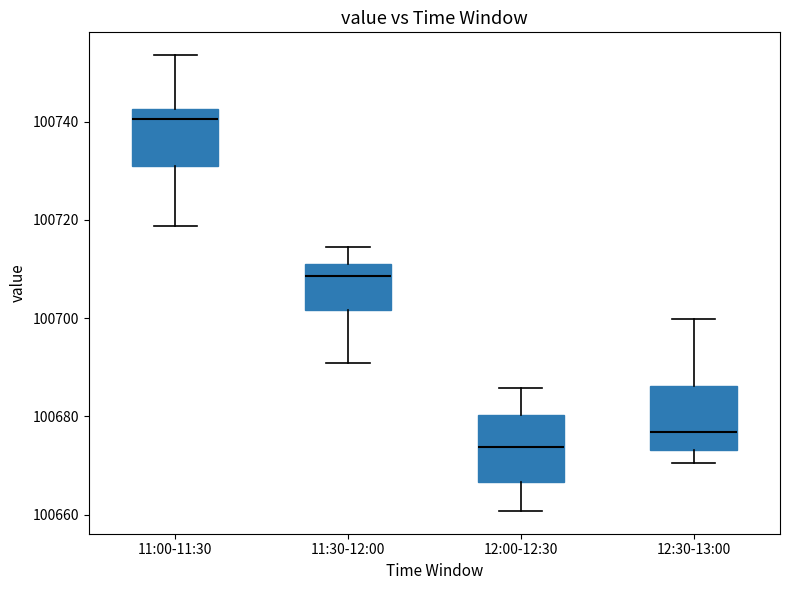

Which box has the highest median line?

11:00-11:30